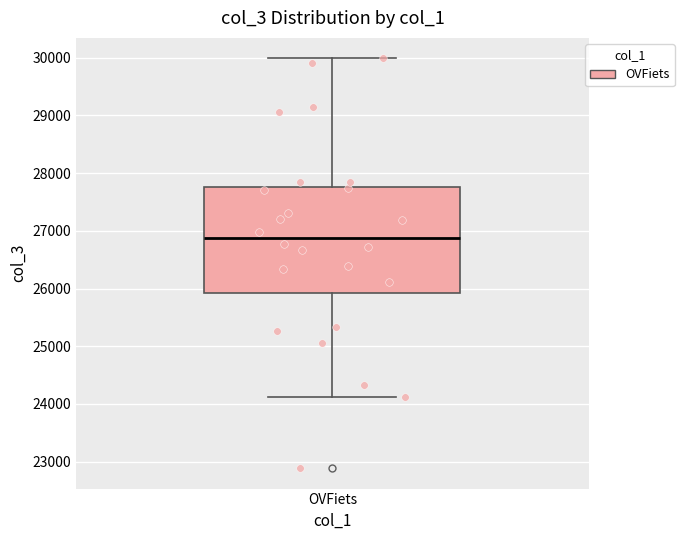

Transcribe this box plot: give where the median line is, the range the box spans, and where the two whiskers end, as read against the y-axis. The values are not printed on the chart, so give them approximately, as read against the axis.

median 26900, box 25900 to 27800, whiskers 24100 to 30000